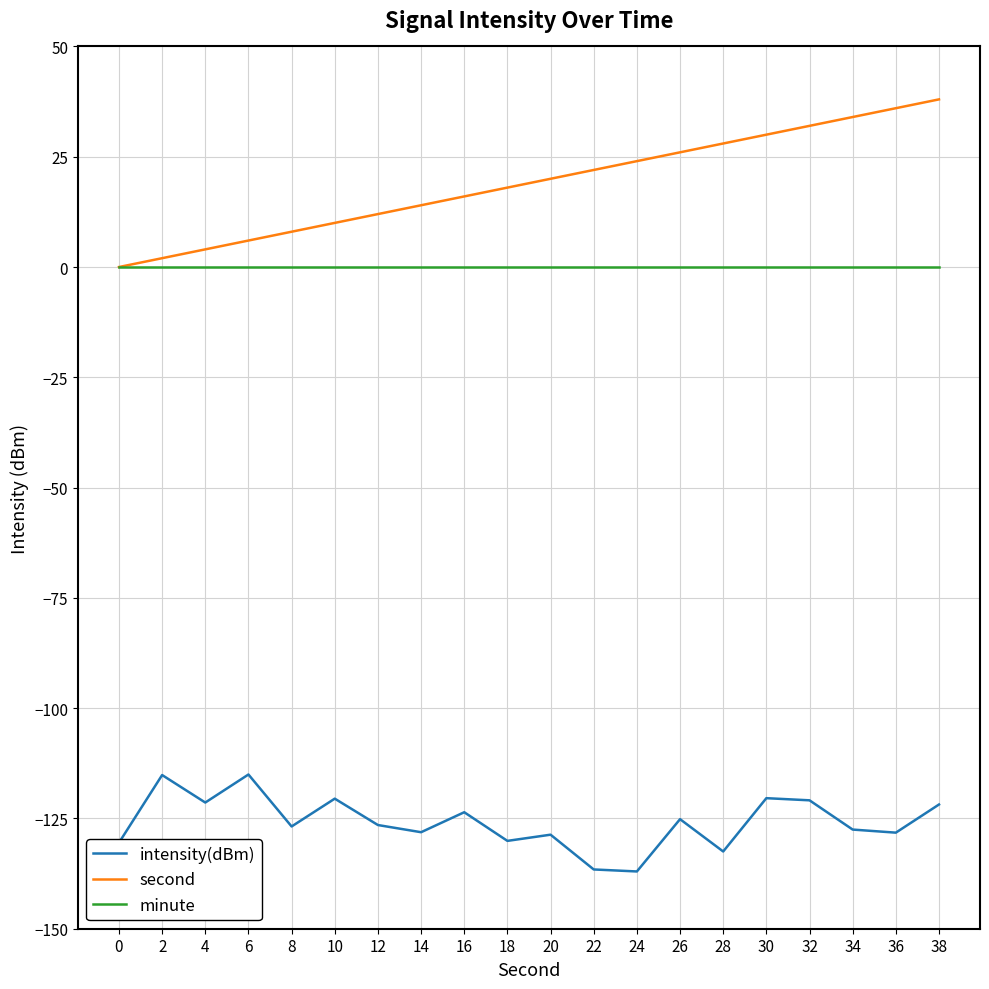

How many values in the intensity(dBm) series are below -126?

11